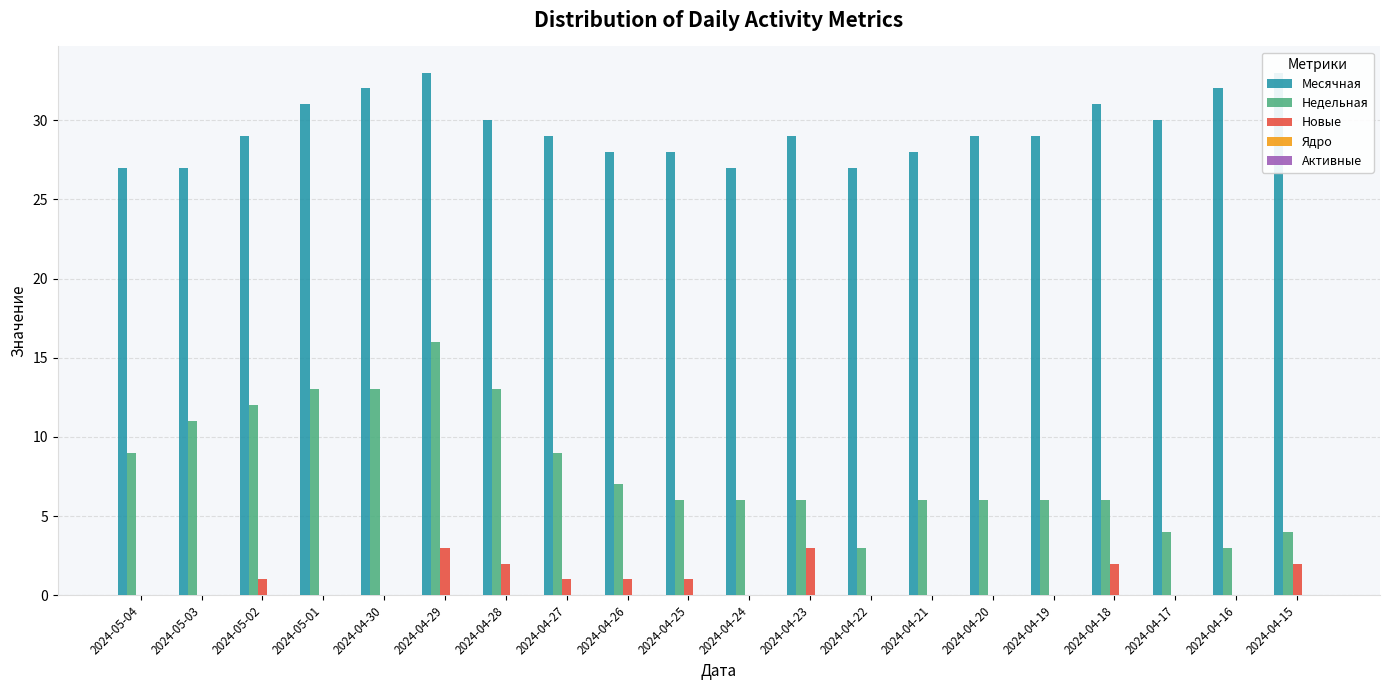

Read the Недельная value at 2024-05-01.

13